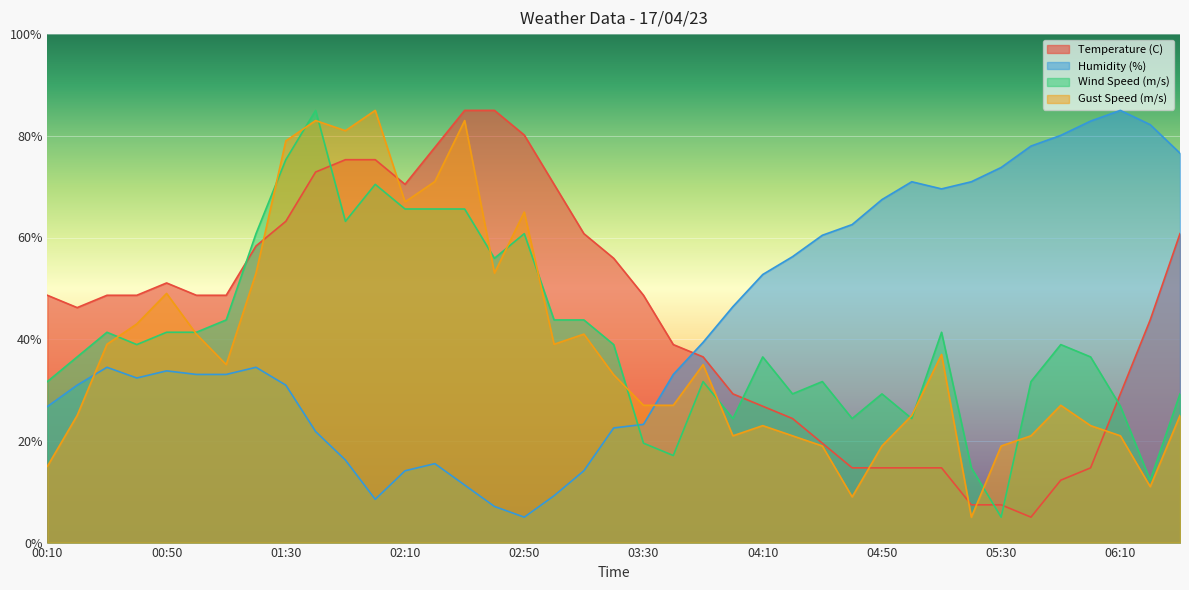

What is the difference between the second highest and minimum values in the Gust Speed (m/s) series?

78.0